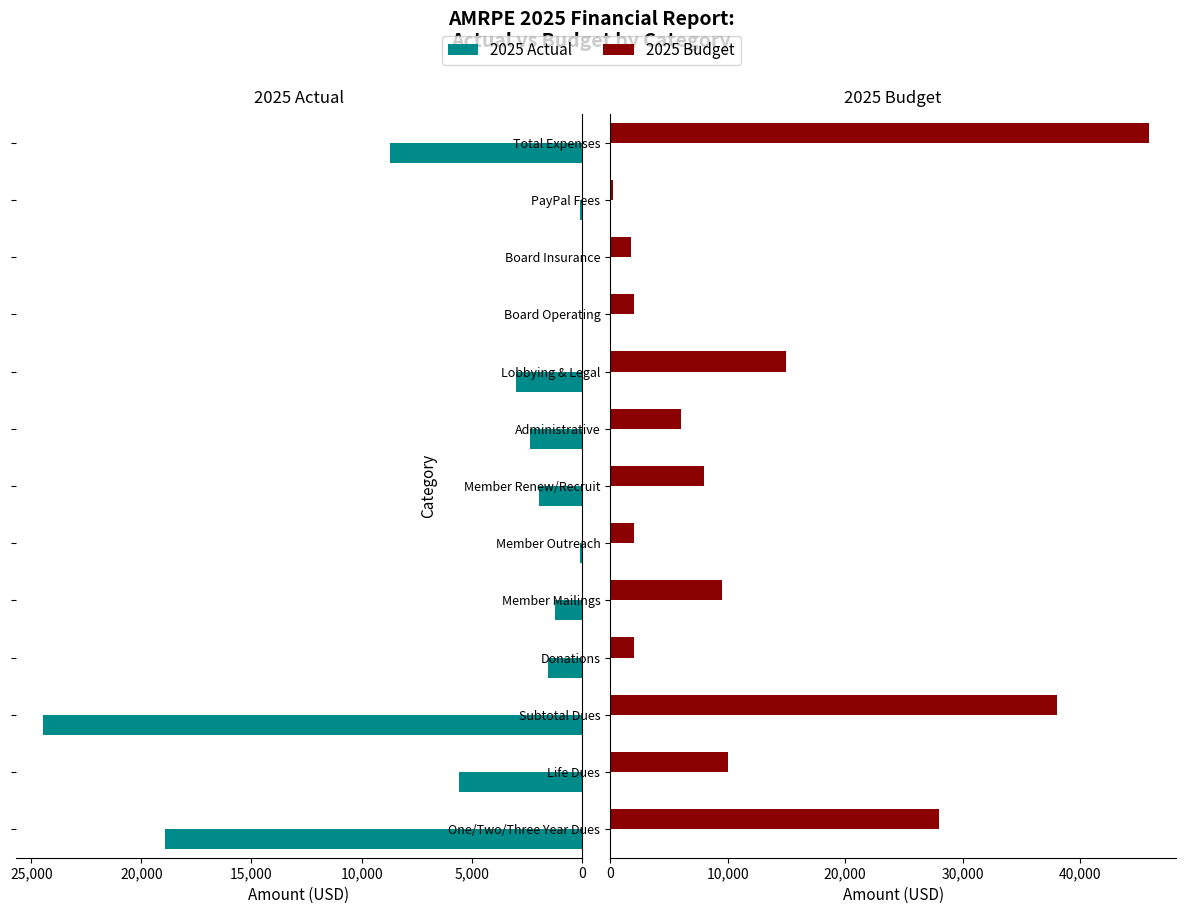

What is the sum of the 2025 Actual values at Administrative and Total Expenses?

11073.5